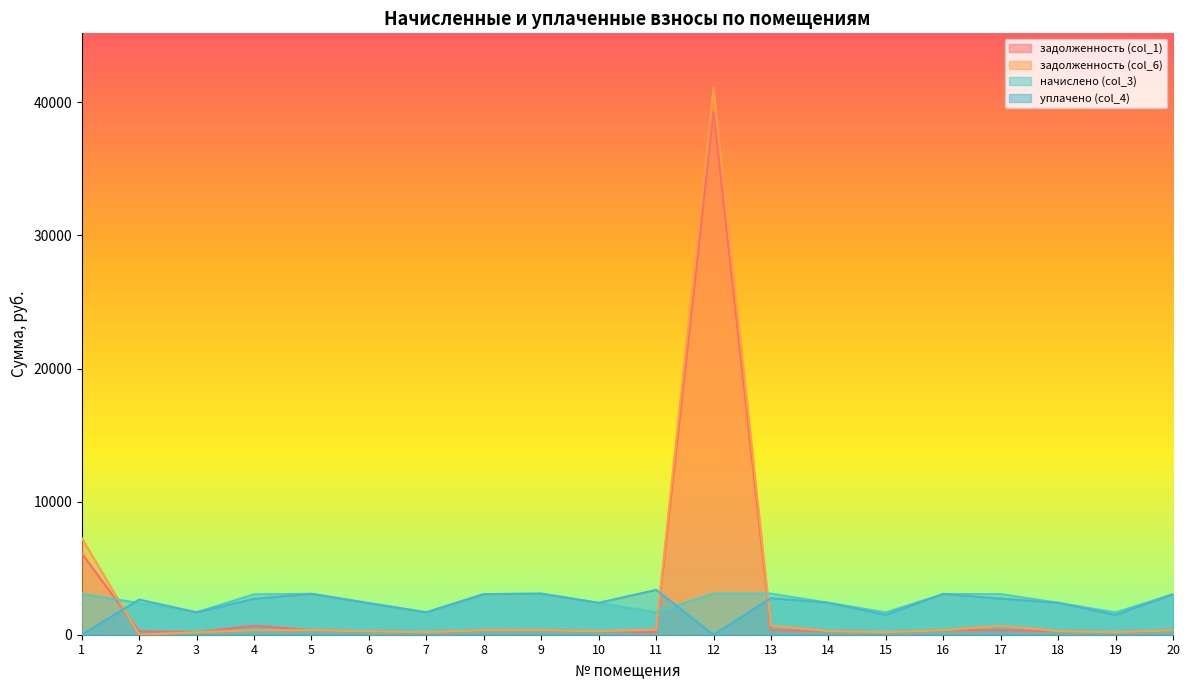

Which series has the largest range (max minus min)?

задолженность (col_6)